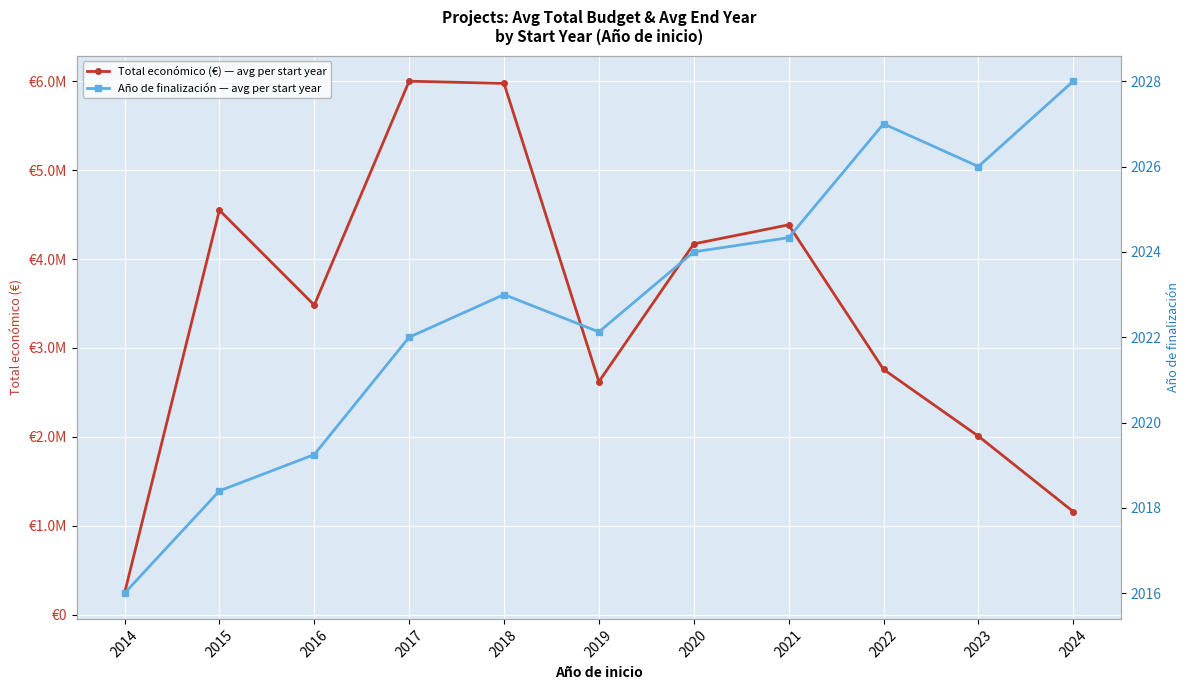

Which has a higher value, 2023 or 2016?

2016